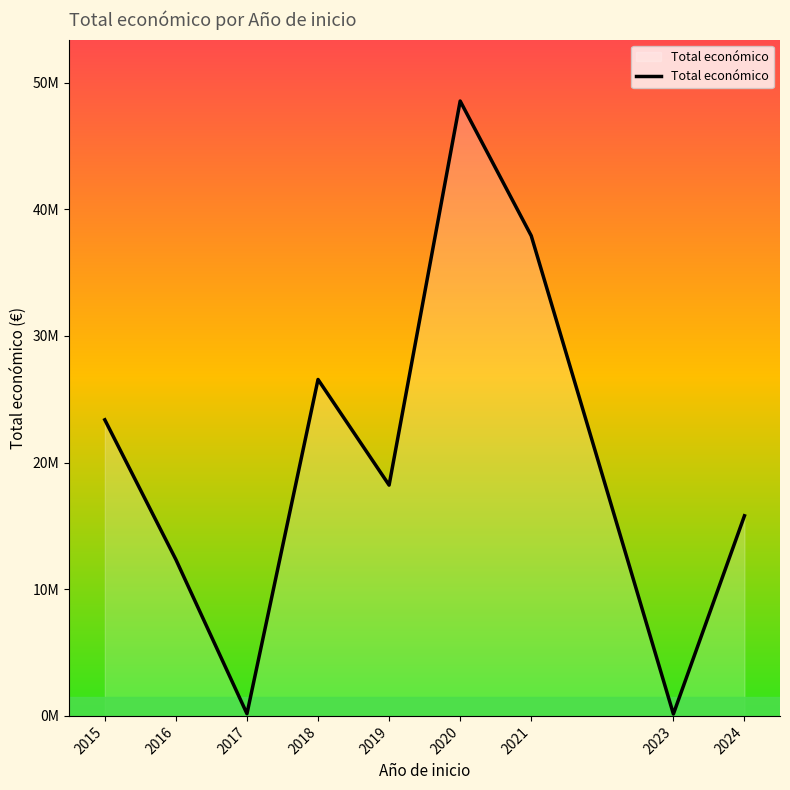

List the labels in order of value, largest first.

2020, 2021, 2018, 2015, 2019, 2024, 2016, 2017, 2023